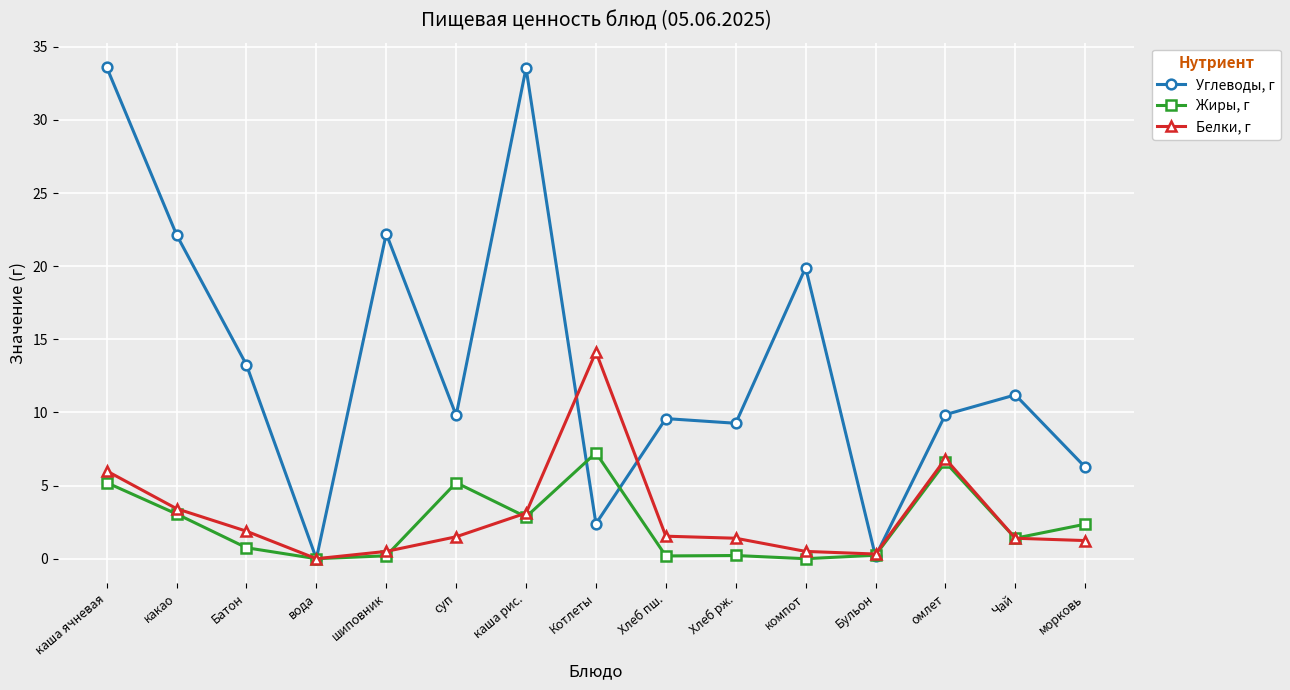

Rank the series by their maximum value, from lowest to highest.

Жиры, г, Белки, г, Углеводы, г